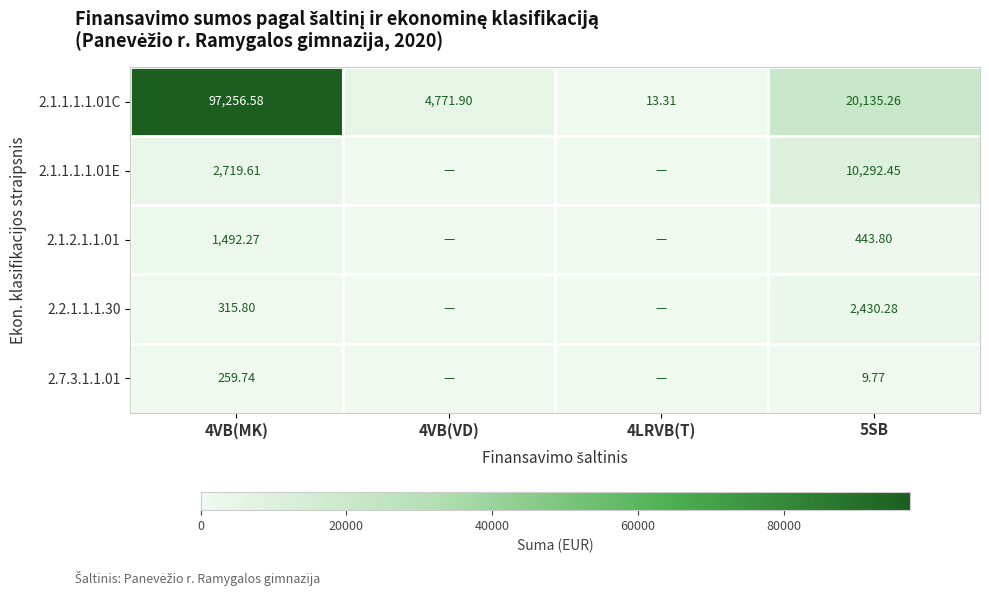

Rank the series at 4VB(VD) from lowest to highest value.

2.1.1.1.1.01E, 2.1.2.1.1.01, 2.2.1.1.1.30, 2.7.3.1.1.01, 2.1.1.1.1.01C